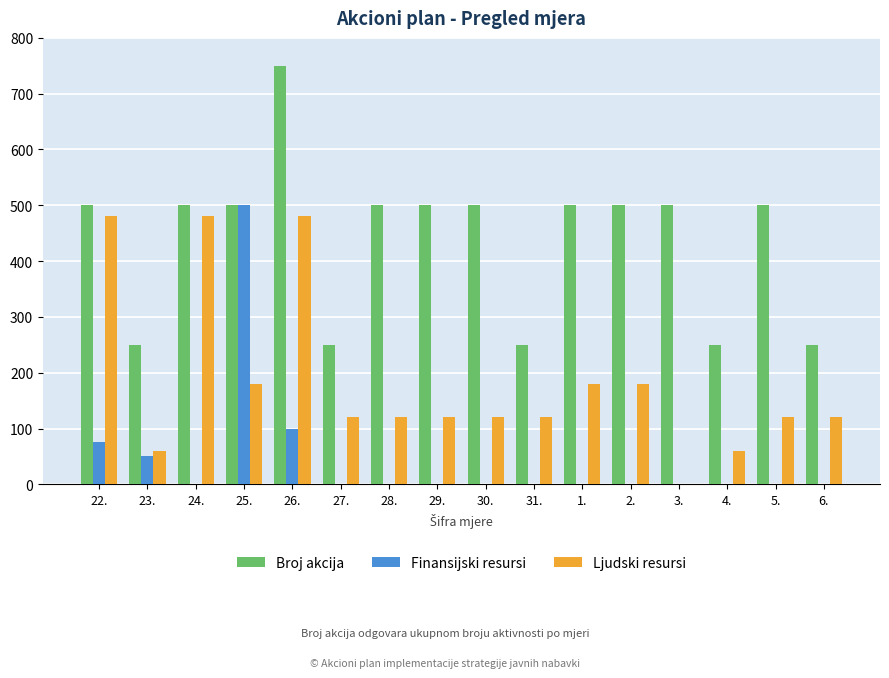

True or false: Broj akcija has a value of 250 at 4..

True